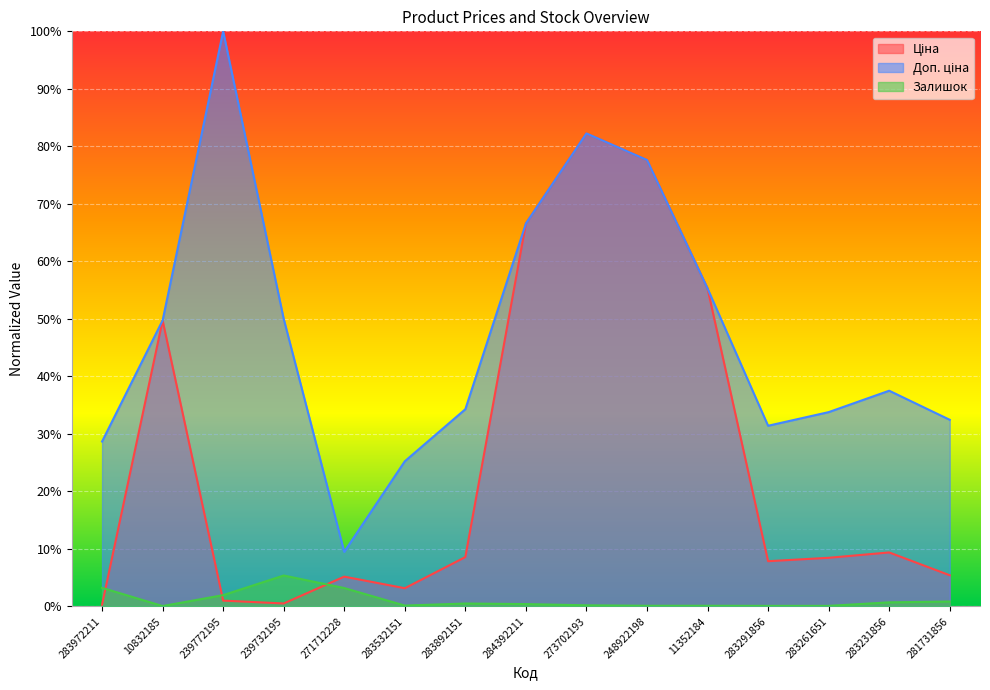

What is the greatest value displayed?

1.0